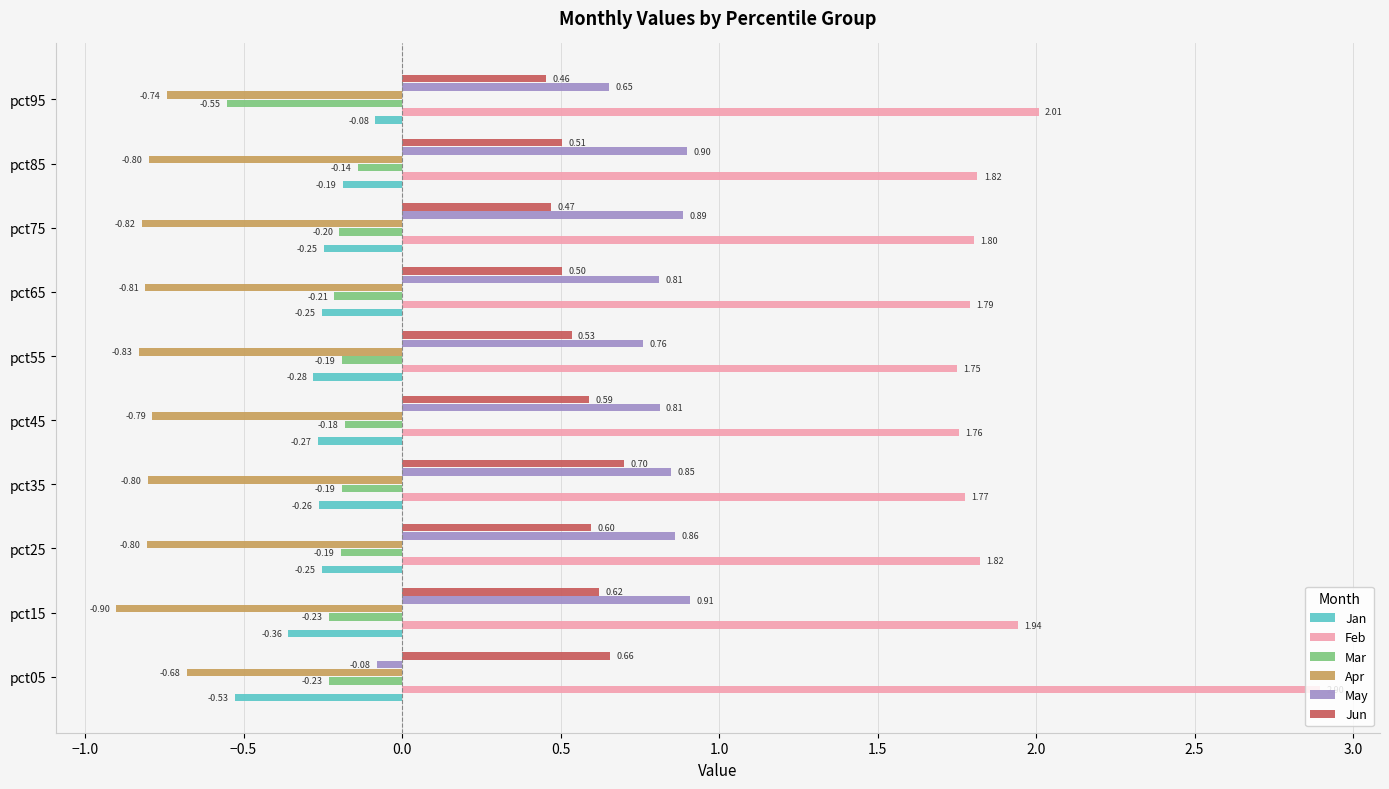

Which series has the largest range (max minus min)?

Feb